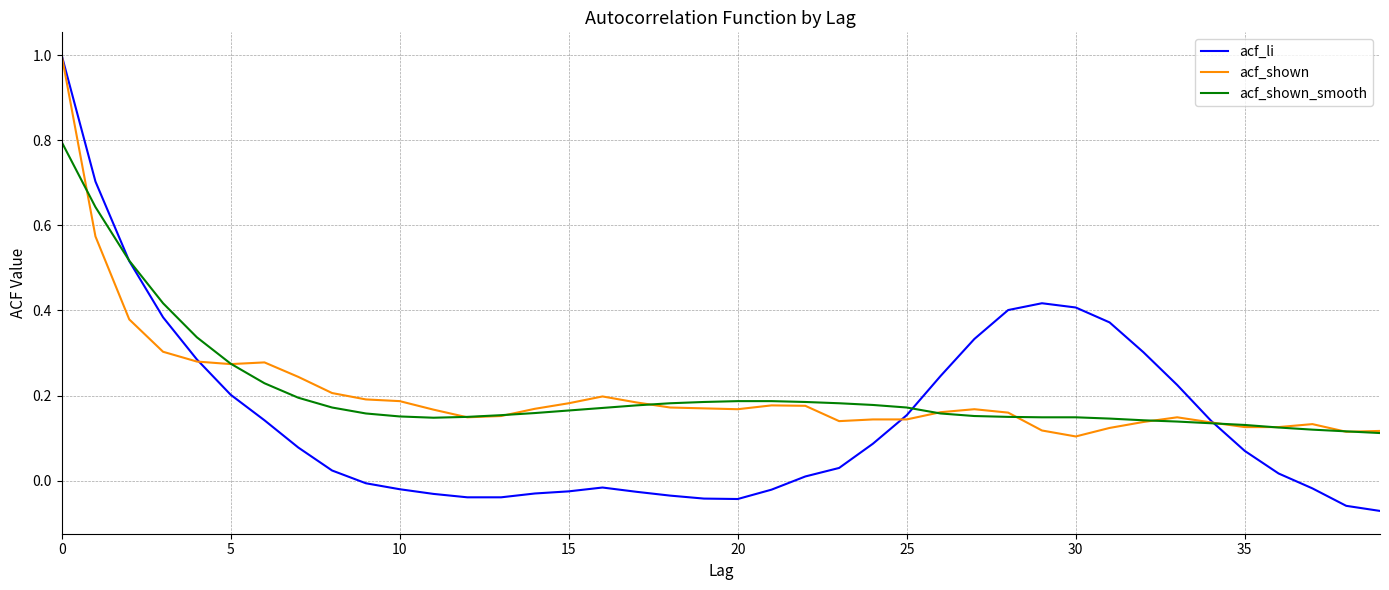

How many lines are shown in the chart?

3